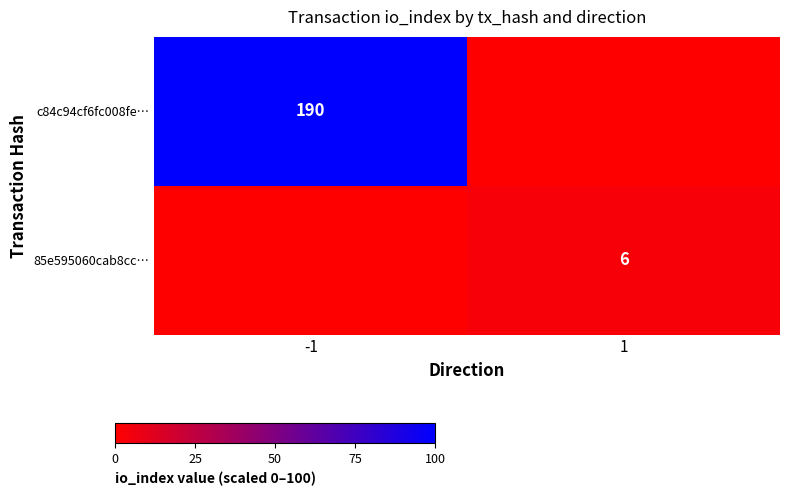

The c84c94cf6fc008fe… series shows 190 at -1. True or false?

True